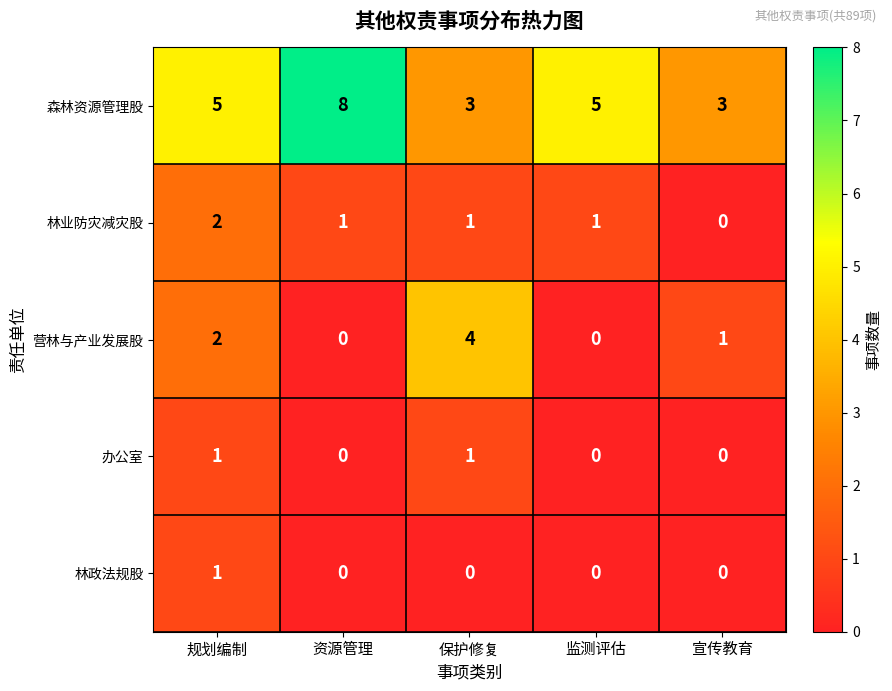

How many 办公室 values are between 0 and 1?

5